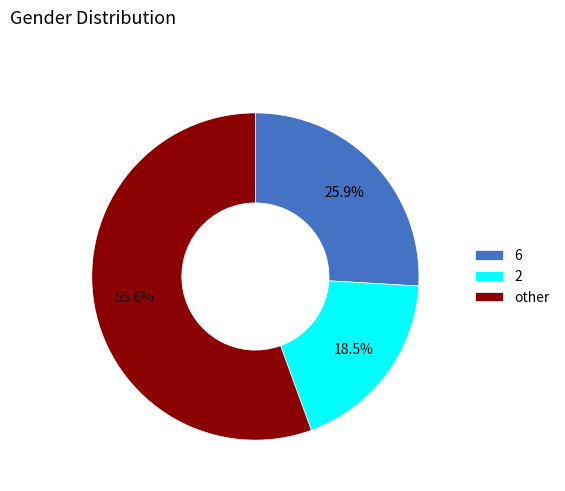

Which category has the biggest portion of the pie?

other